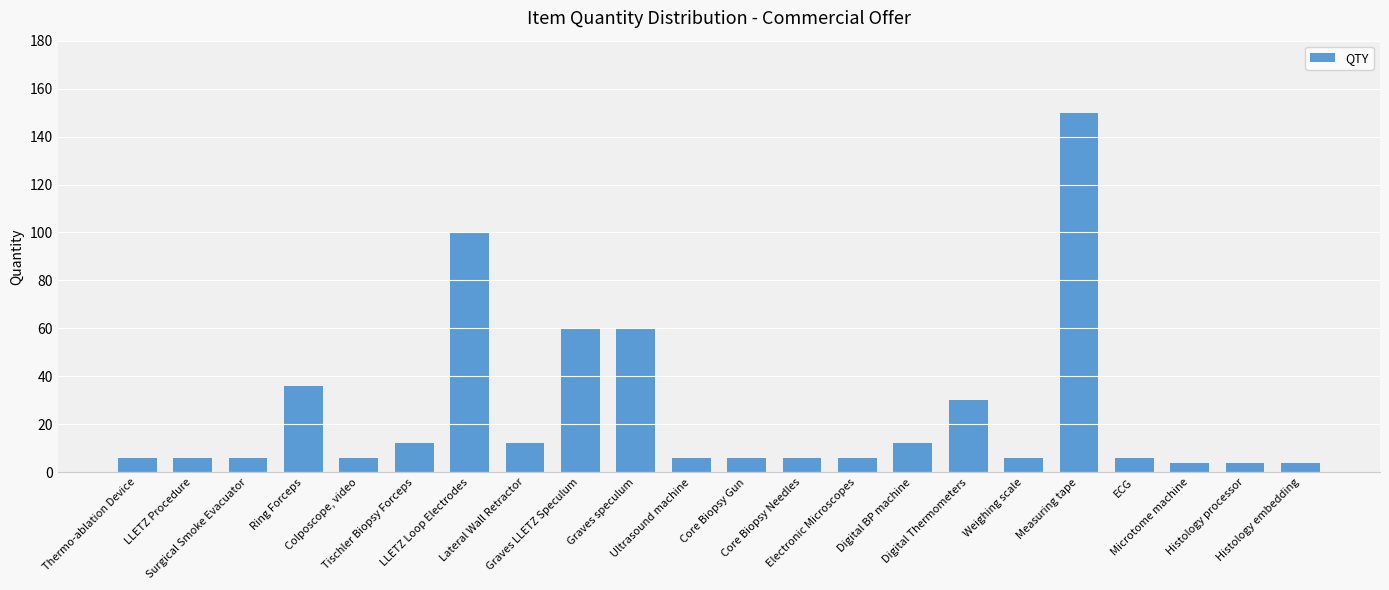

What is the minimum value shown in the chart?

4